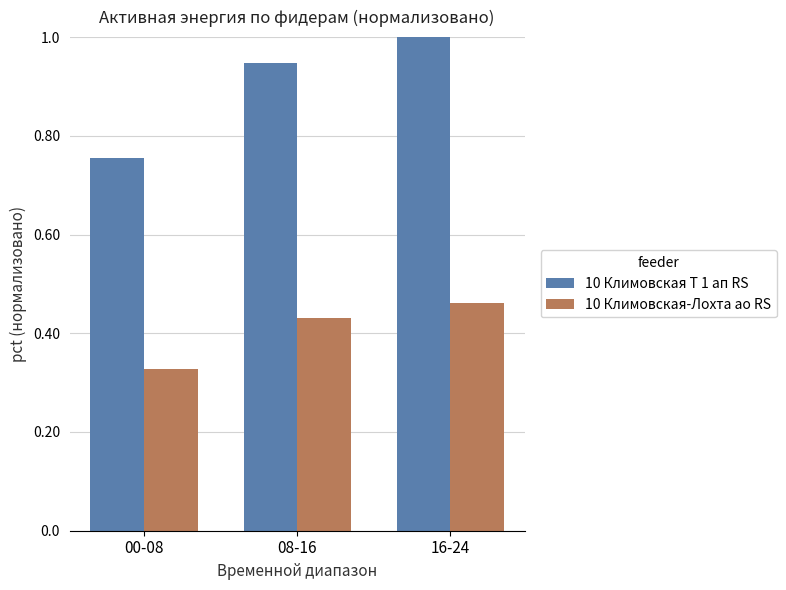

What is the label of the 2nd bar from the left?

08-16